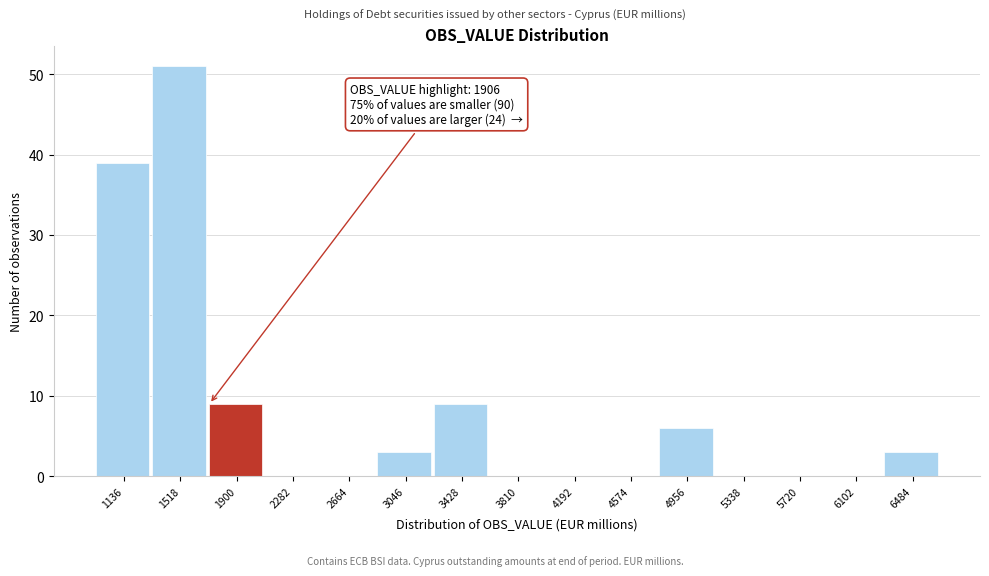

Reading left to right, extract all data points from this chart.

1136=39	1518=51	1900=9	2282=0	2664=0	3046=3	3428=9	3810=0	4192=0	4574=0	4956=6	5338=0	5720=0	6102=0	6484=3